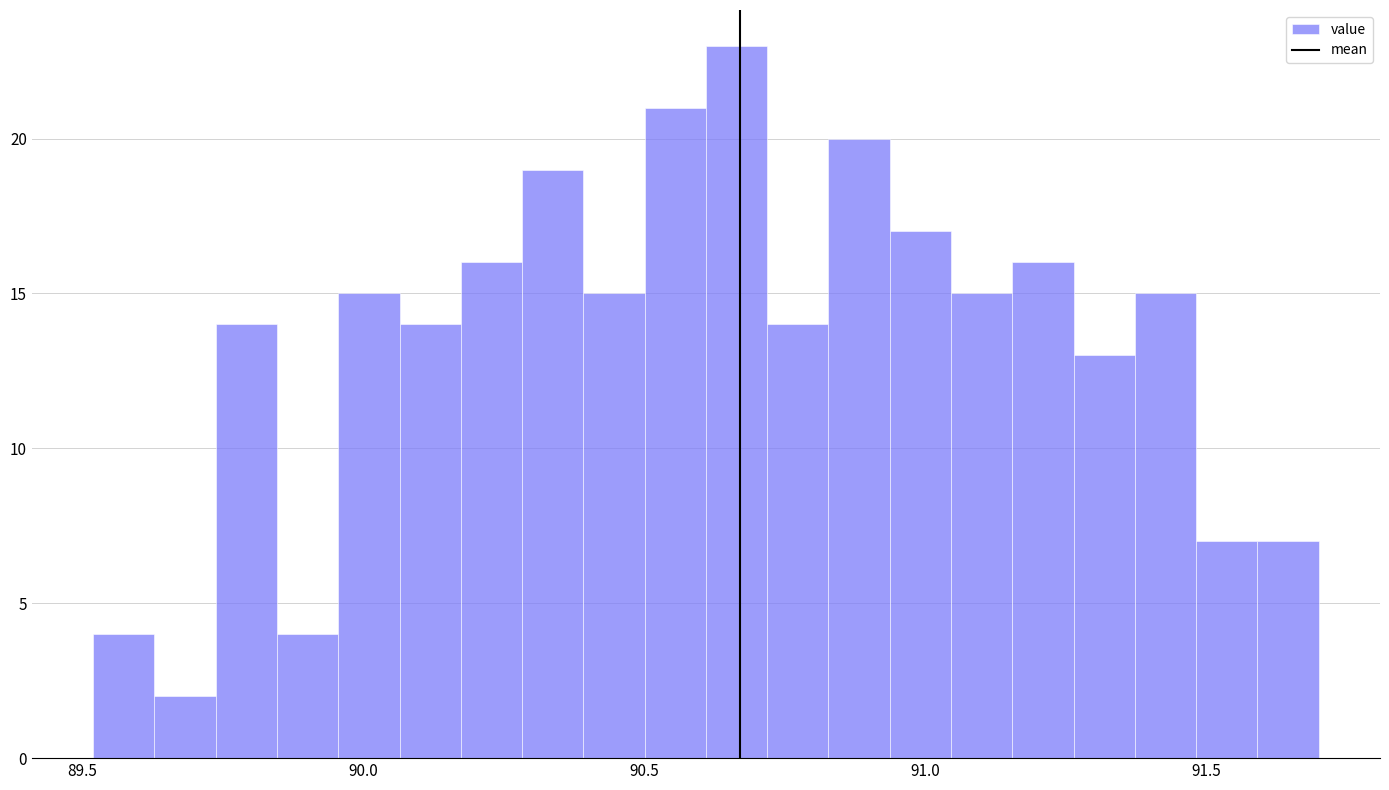

Read against the x-axis, roughly where is the centre of the tallest bar?

90.65